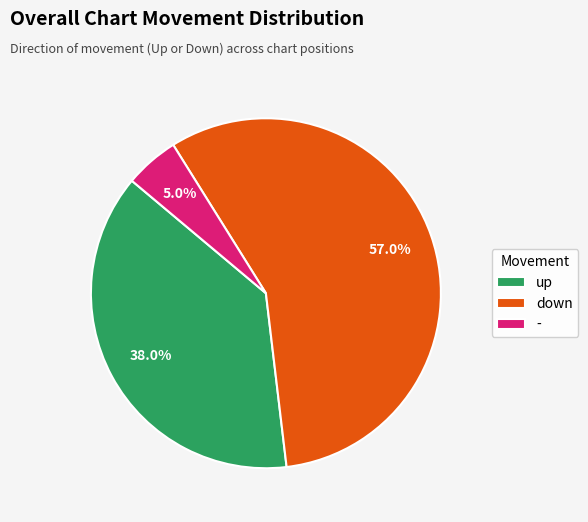

Which has a higher value, down or up?

down